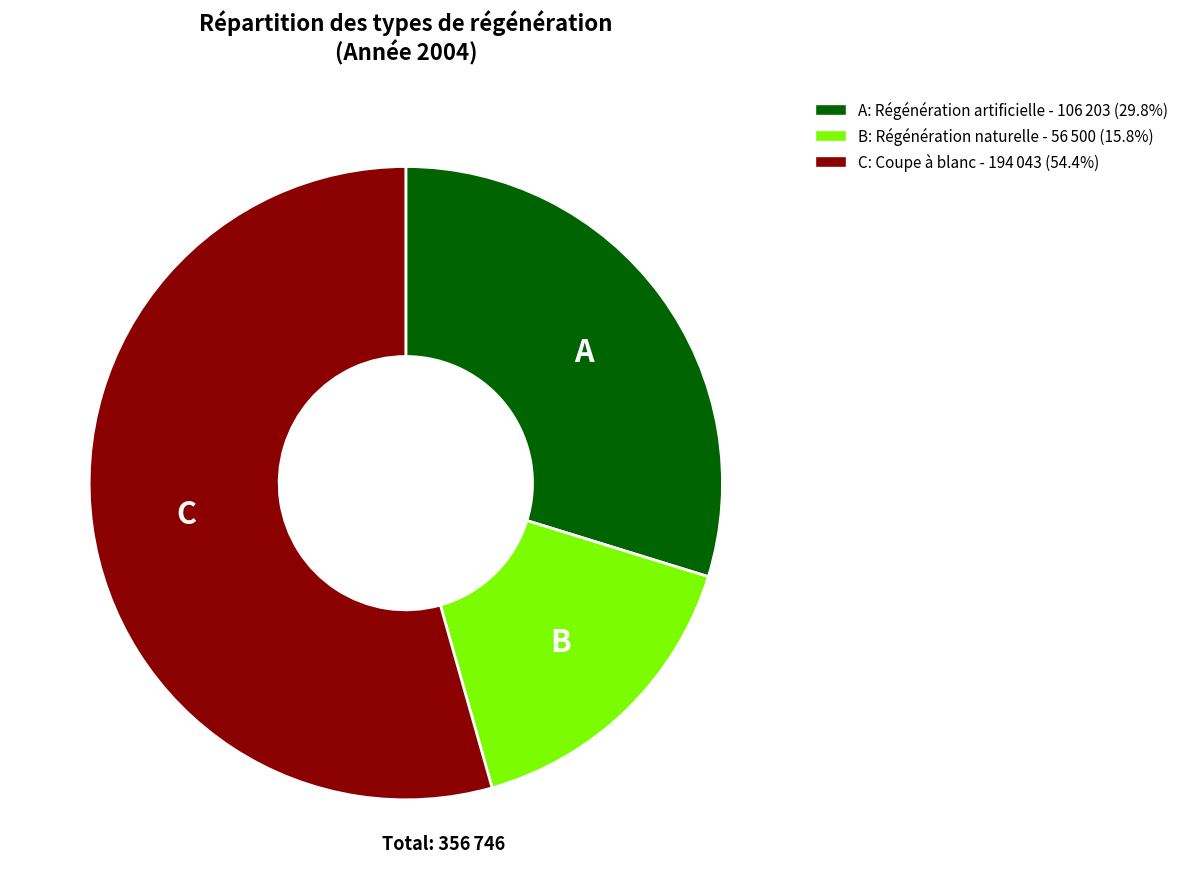

Is there any slice that represents more than half of the pie?

Yes